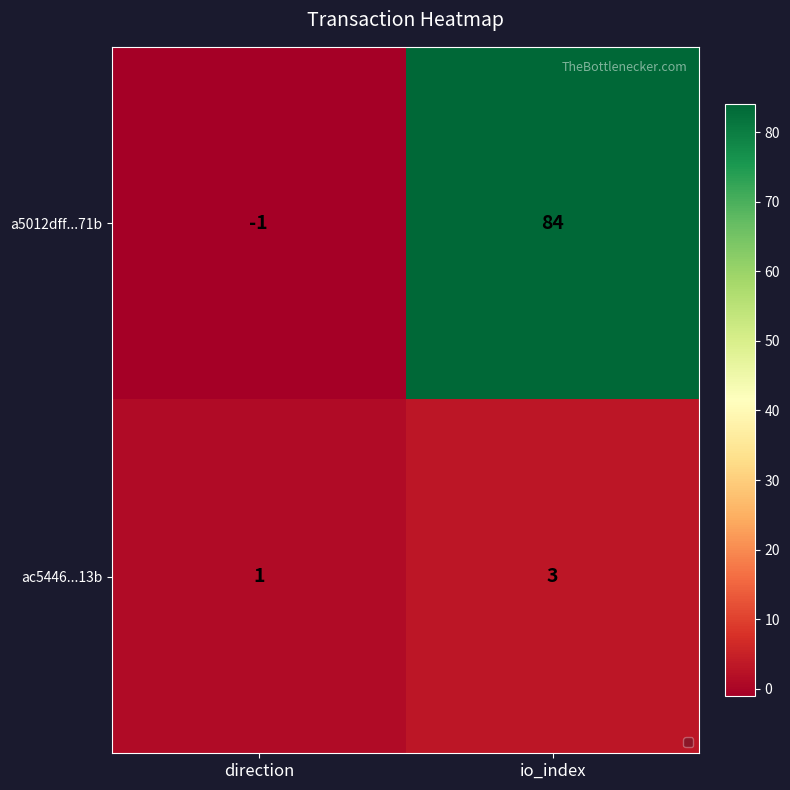

What is the difference between the highest and lowest values at io_index?

81